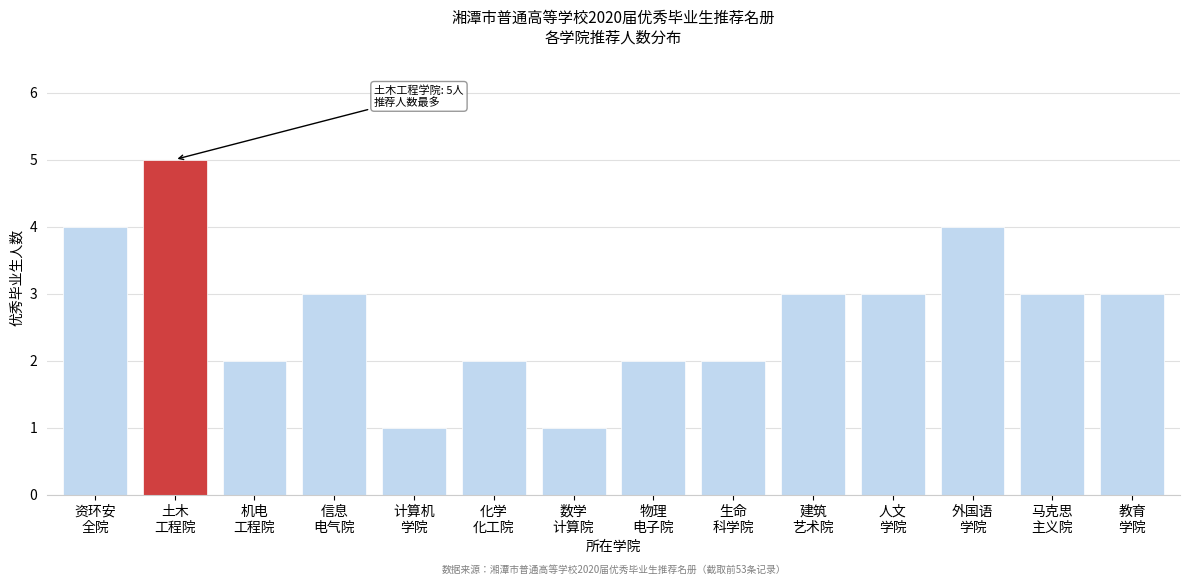

Reading right to left, extract all data points from this chart.

3	3	4	3	3	2	2	1	2	1	3	2	5	4